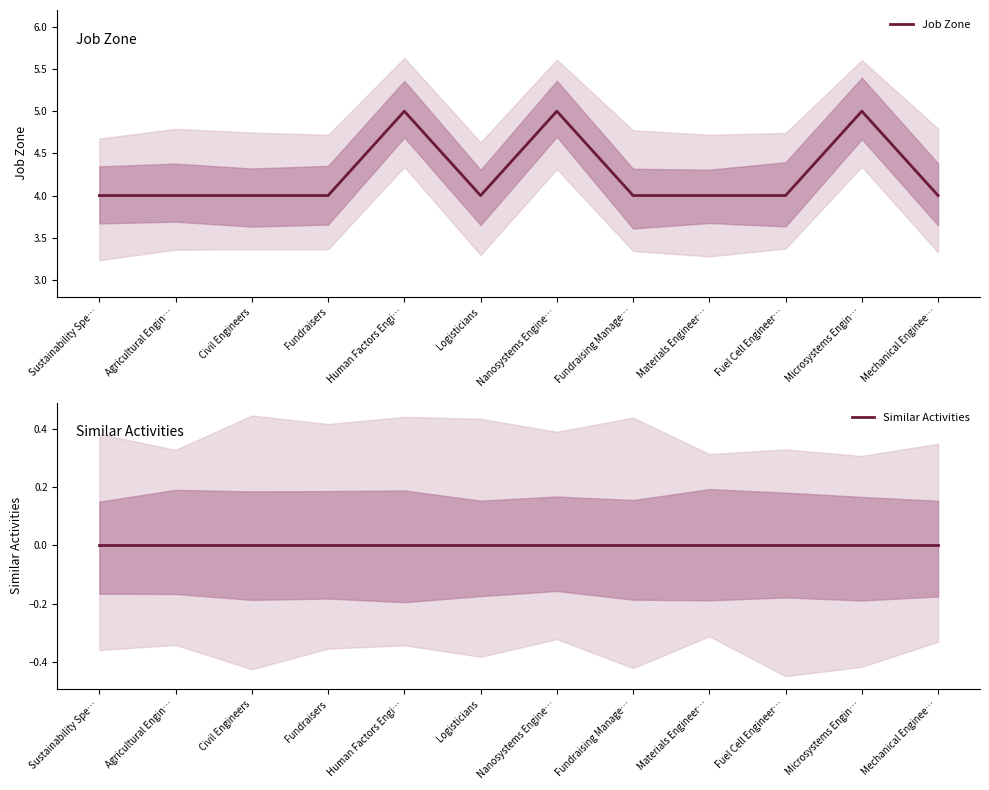

What is the label of the 7th point from the left?

Nanosystems Engine…